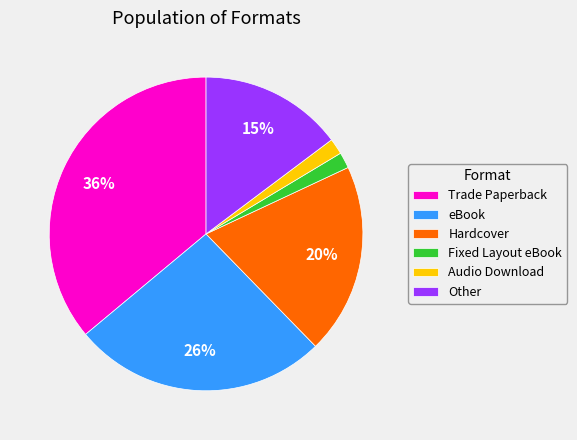

Do Audio Download and Fixed Layout eBook together represent more than half of the pie?

No